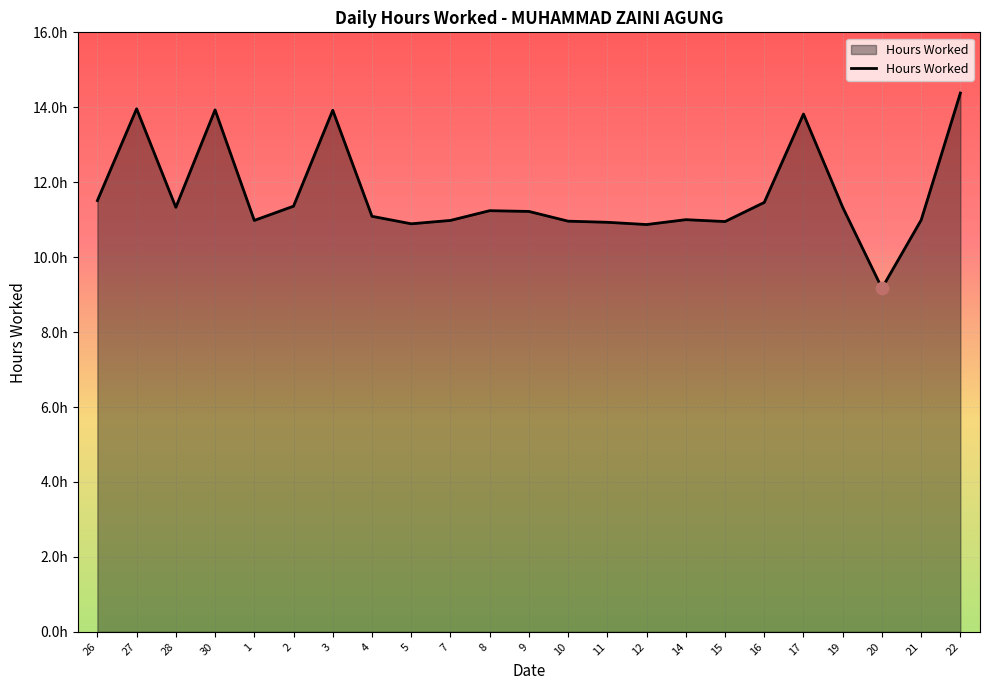

What is the change in value from 27 to 2?

-2.6